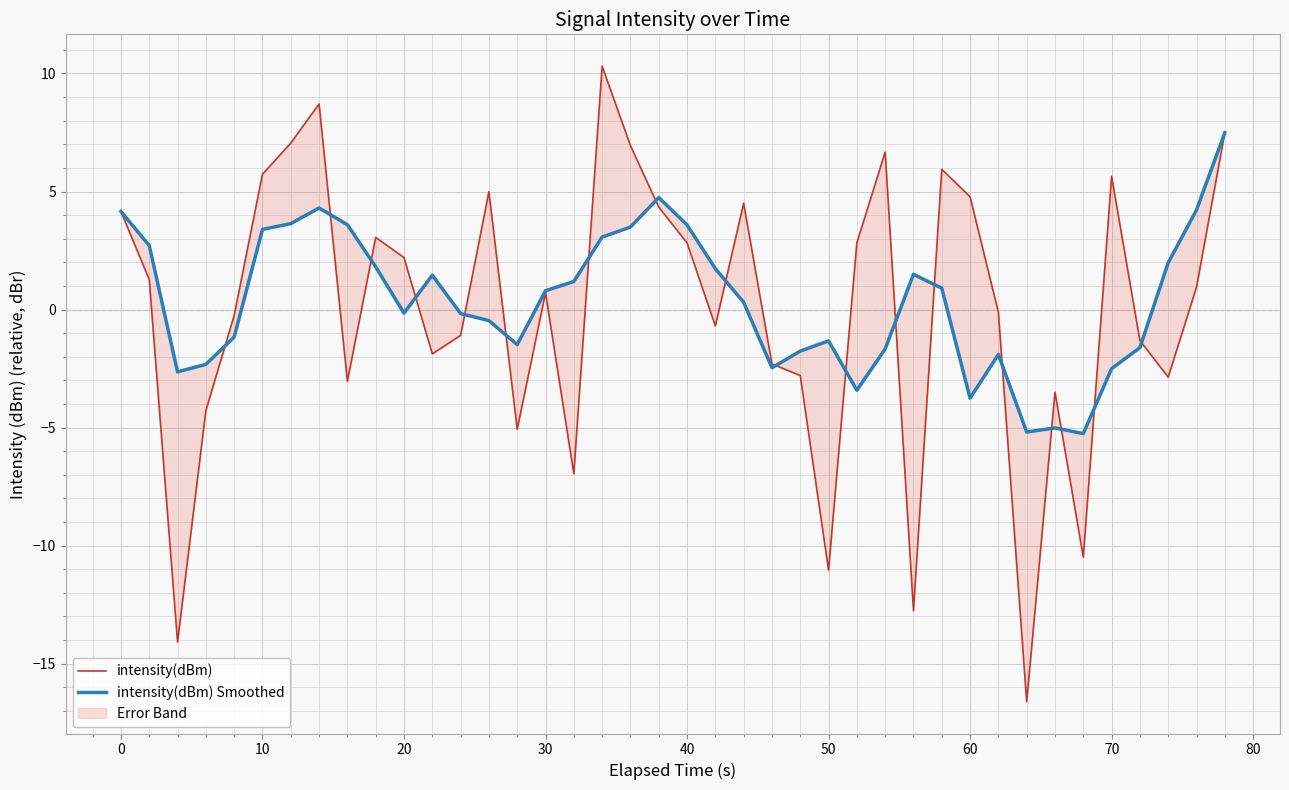

Rank the series by their maximum value, from lowest to highest.

intensity(dBm) Smoothed, intensity(dBm)